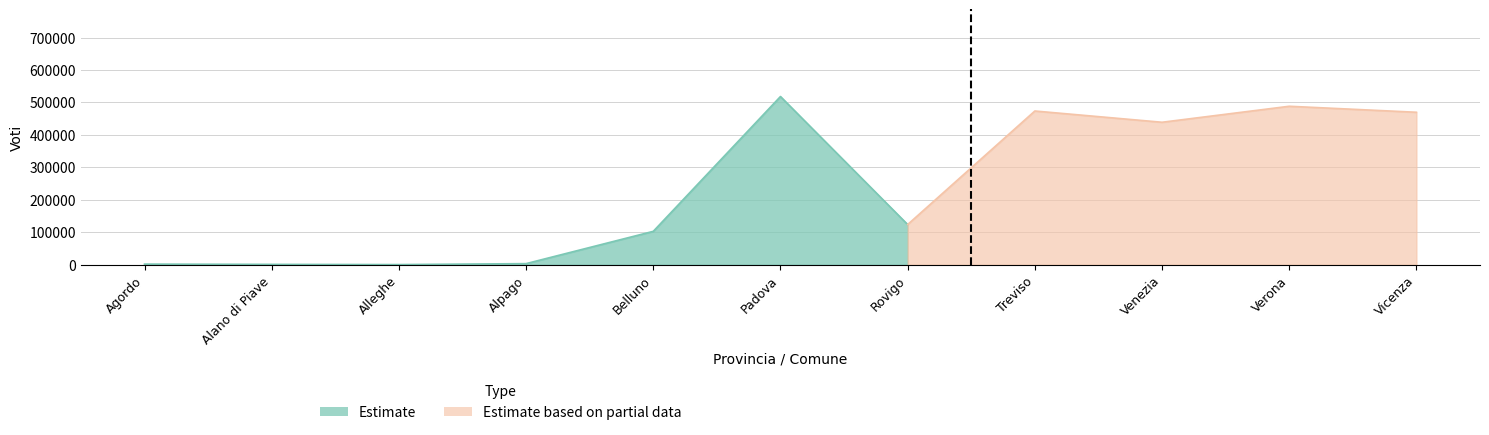

What is the label of the 4th point from the left?

Alpago